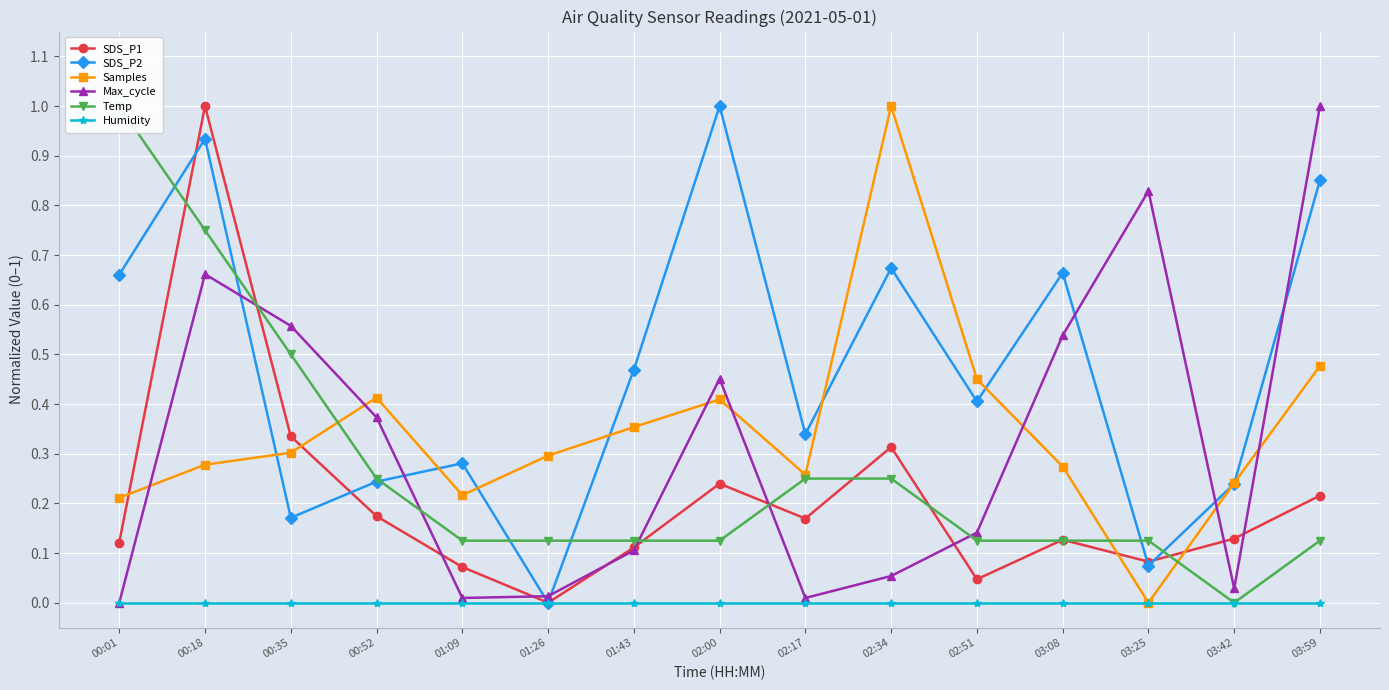

Reading left to right, list all the values displayed in this chart.

SDS_P1: 0.1	1.0	0.3	0.2	0.1	0.0	0.1	0.2	0.2	0.3	0.0	0.1	0.1	0.1	0.2
SDS_P2: 0.7	0.9	0.2	0.2	0.3	0.0	0.5	1.0	0.3	0.7	0.4	0.7	0.1	0.2	0.9
Samples: 0.2	0.3	0.3	0.4	0.2	0.3	0.4	0.4	0.3	1.0	0.5	0.3	0.0	0.2	0.5
Max_cycle: 0.0	0.7	0.6	0.4	0.0	0.0	0.1	0.5	0.0	0.1	0.1	0.5	0.8	0.0	1.0
Temp: 1.0	0.8	0.5	0.2	0.1	0.1	0.1	0.1	0.2	0.2	0.1	0.1	0.1	0.0	0.1
Humidity: 0.0	0.0	0.0	0.0	0.0	0.0	0.0	0.0	0.0	0.0	0.0	0.0	0.0	0.0	0.0